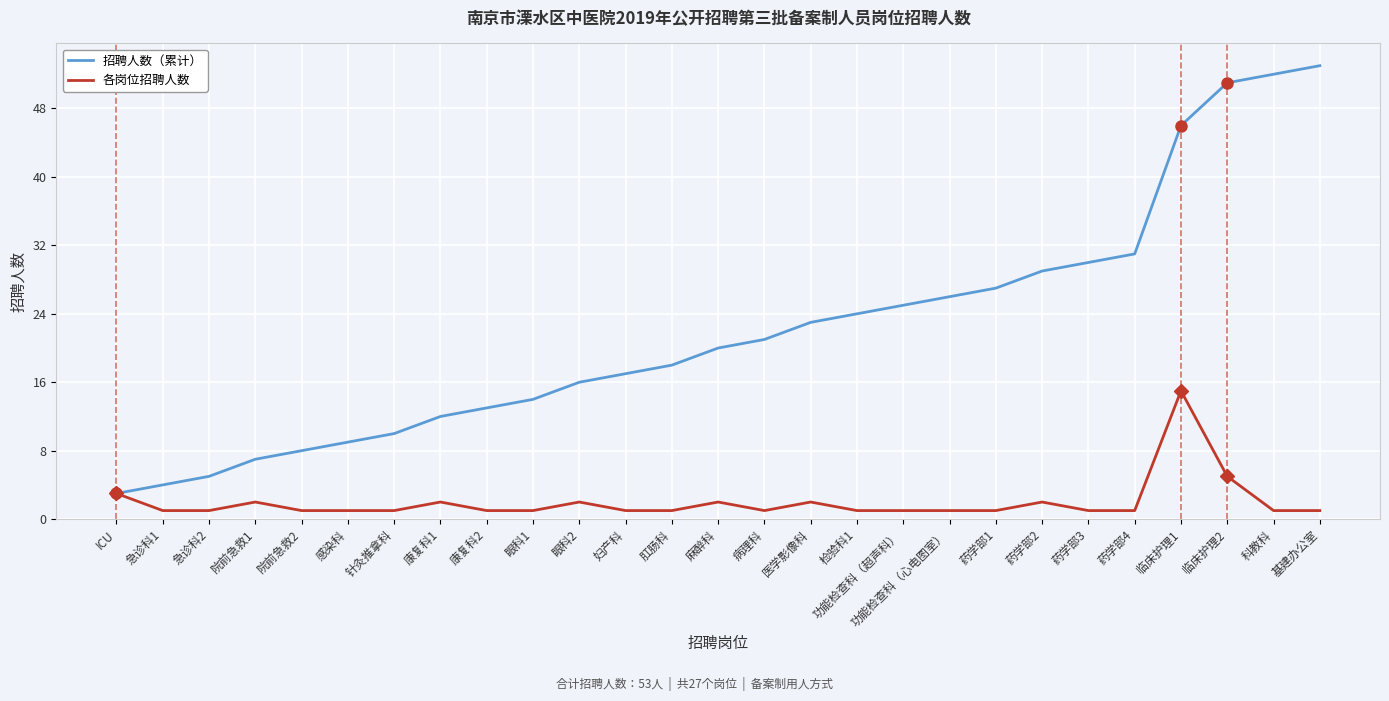

Is the value of 招聘人数（累计） at 基建办公室 greater than the value of 各岗位招聘人数 at 针灸推拿科?

Yes